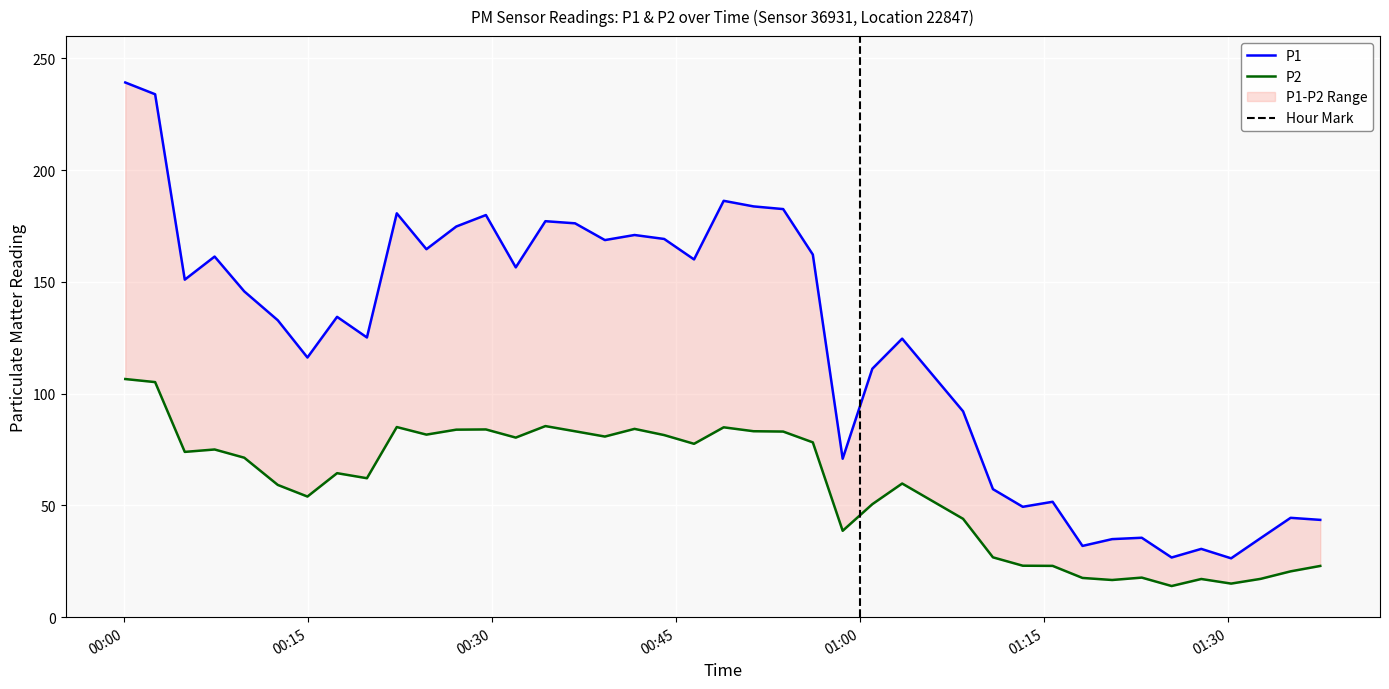

Between 00:51 and 01:25, which is larger?

00:51